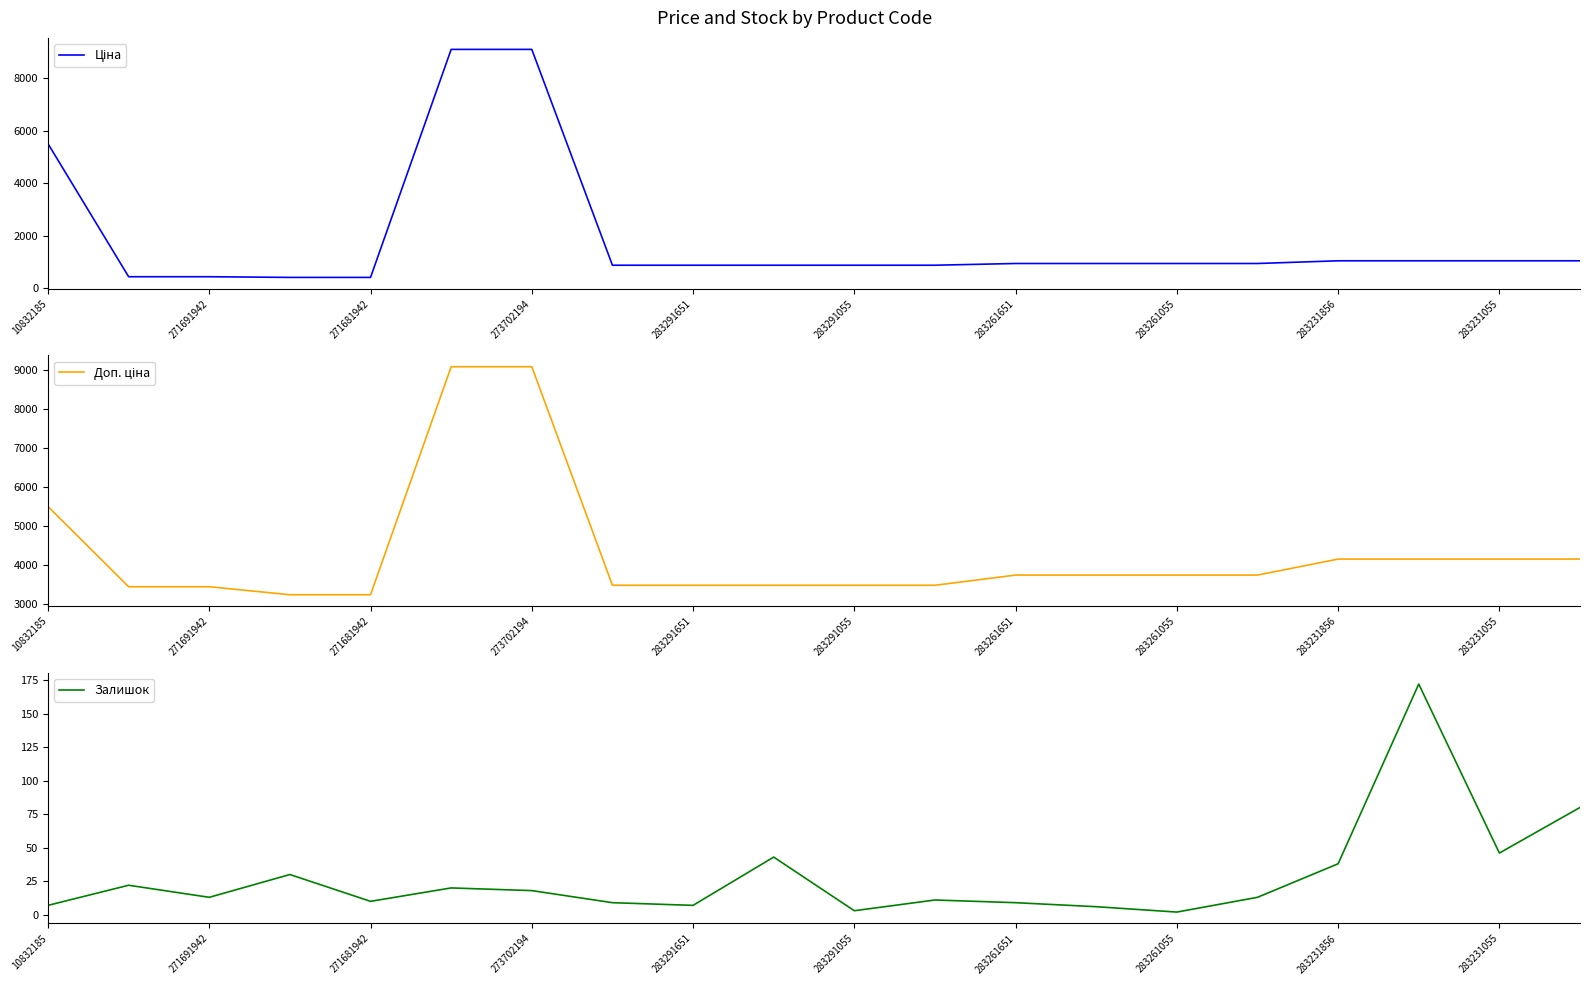

What is the highest value of the Залишок series?

172